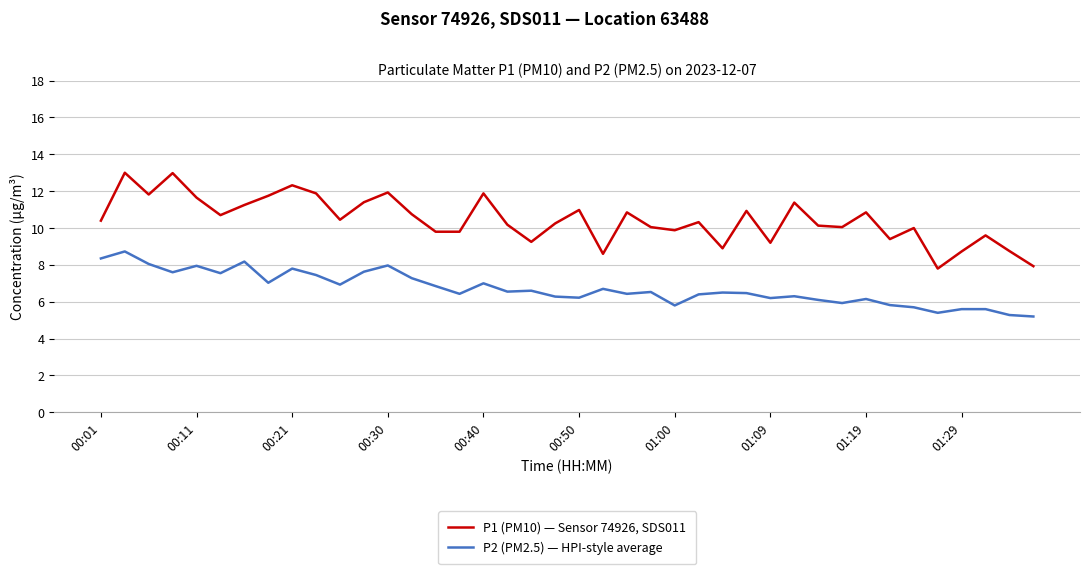

List the series in order of their overall mean, lowest first.

P2 (PM2.5) — HPI-style average, P1 (PM10) — Sensor 74926, SDS011